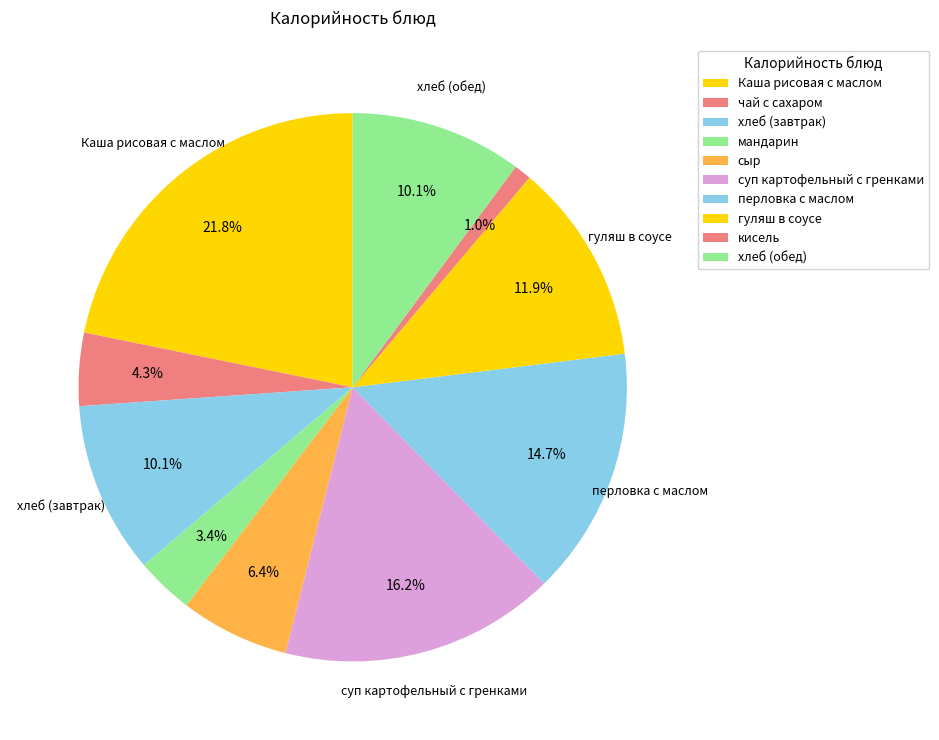

True or false: гуляш в соусе accounts for 12% of the total.

True